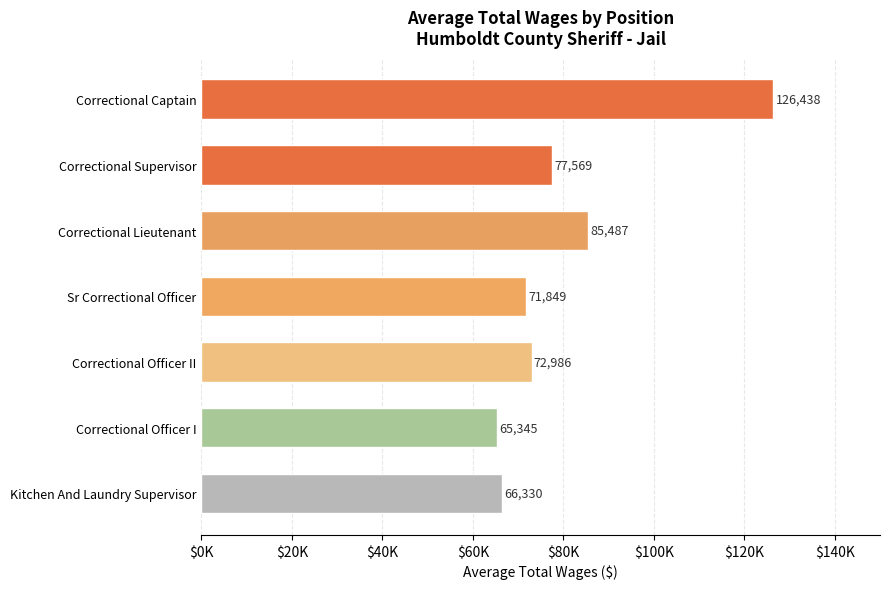

What is the greatest value displayed?

126438.0